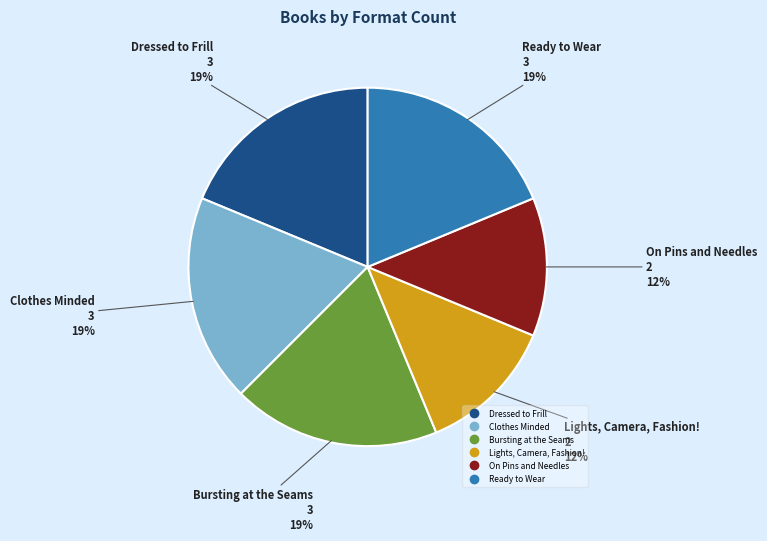

What percentage is the Clothes Minded slice, to the nearest percent?

19%